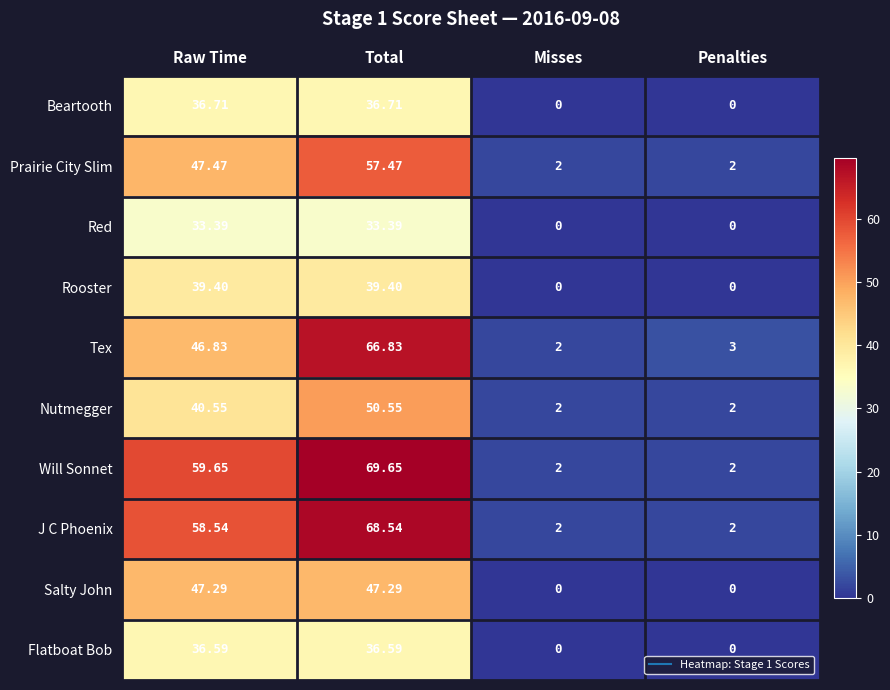

Where is J C Phoenix nearest to the value 35?

Raw Time